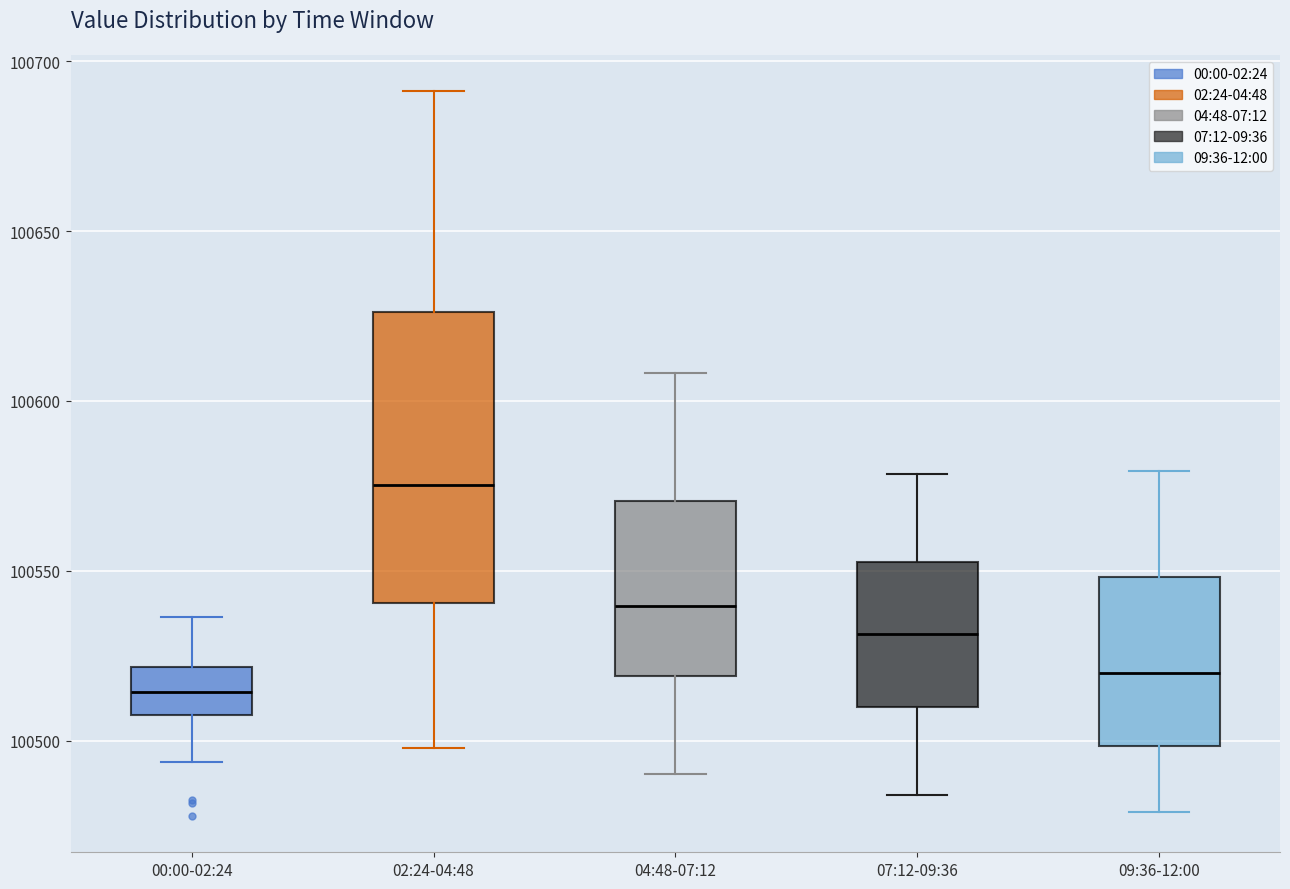

Reading left to right, transcribe this box plot: for each box, give where its median line is, the range the box spans, and where its two whiskers end, as read against the y-axis. The values are not printed on the chart, so give them approximately, as read against the axis.

00:00-02:24: median 100515, box 100510 to 100520, whiskers 100495 to 100535
02:24-04:48: median 100575, box 100540 to 100625, whiskers 100500 to 100690
04:48-07:12: median 100540, box 100520 to 100570, whiskers 100490 to 100610
07:12-09:36: median 100530, box 100510 to 100555, whiskers 100485 to 100580
09:36-12:00: median 100520, box 100500 to 100550, whiskers 100480 to 100580